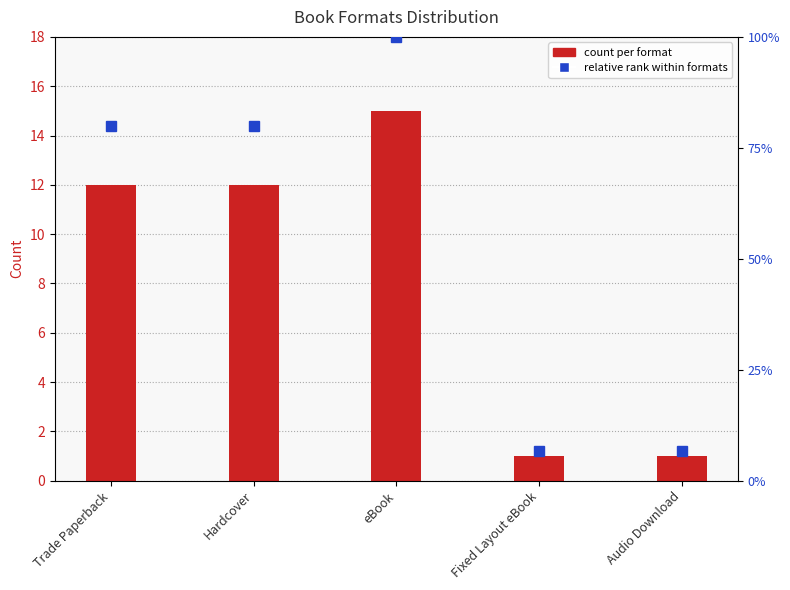

List the labels in order of value, smallest first.

Fixed Layout eBook, Audio Download, Trade Paperback, Hardcover, eBook